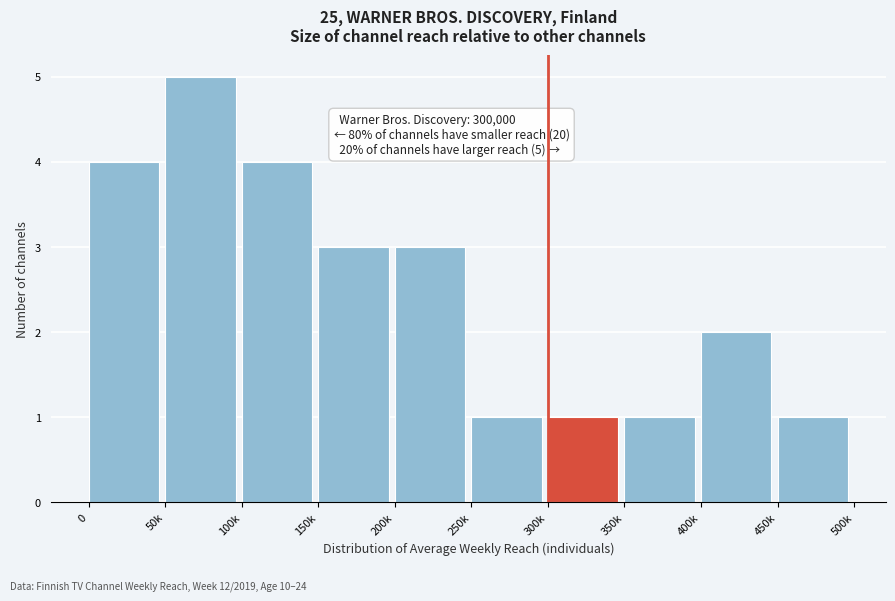

Reading left to right, list all the values displayed in this chart.

4	5	4	3	3	1	1	1	2	1